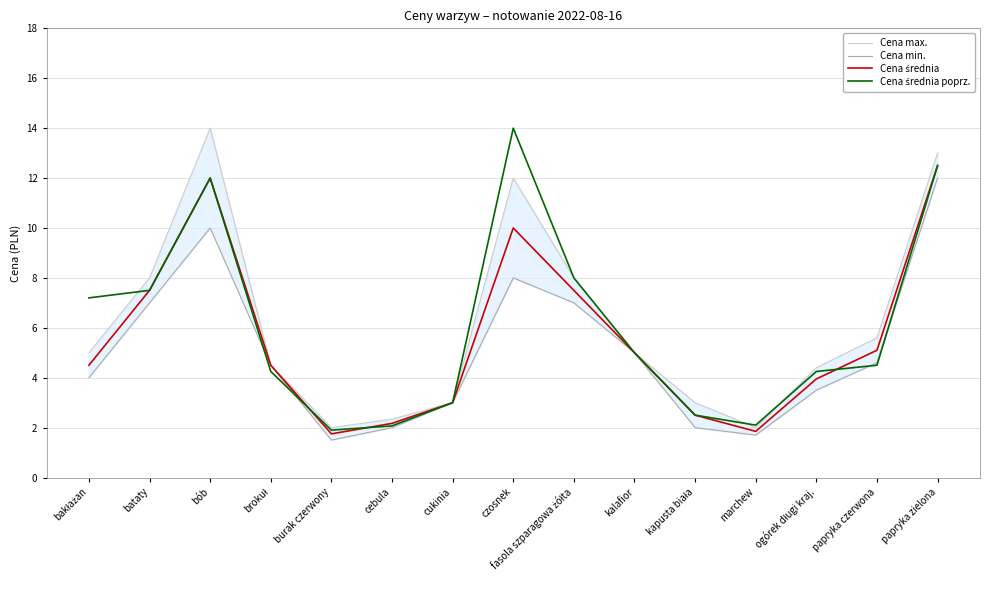

What position from the left is brokuł?

4